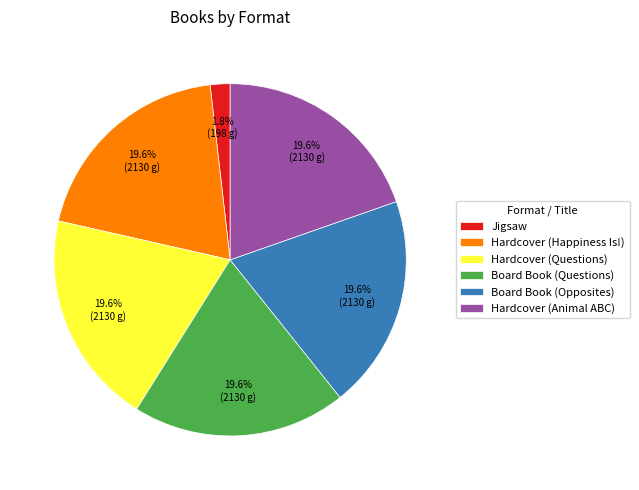

What percentage is the Hardcover (Animal ABC) slice, to the nearest percent?

20%